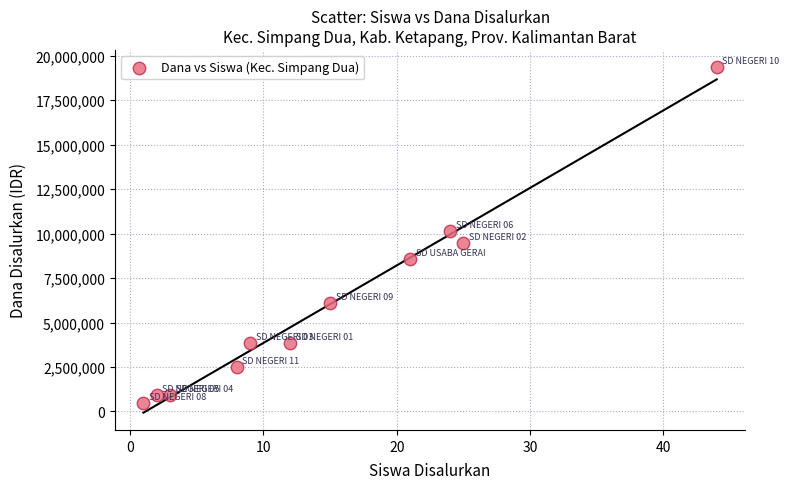

What Y value in the scatter plot is closest to 9900000?

10125000